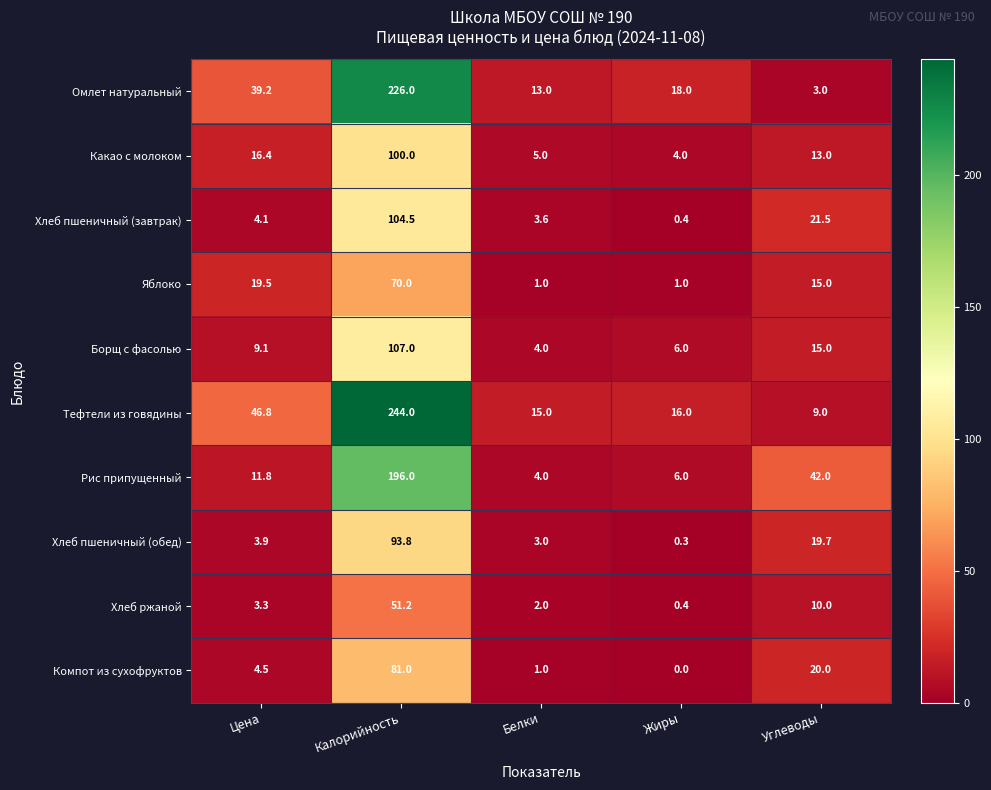

Count the number of data series in this chart.

10